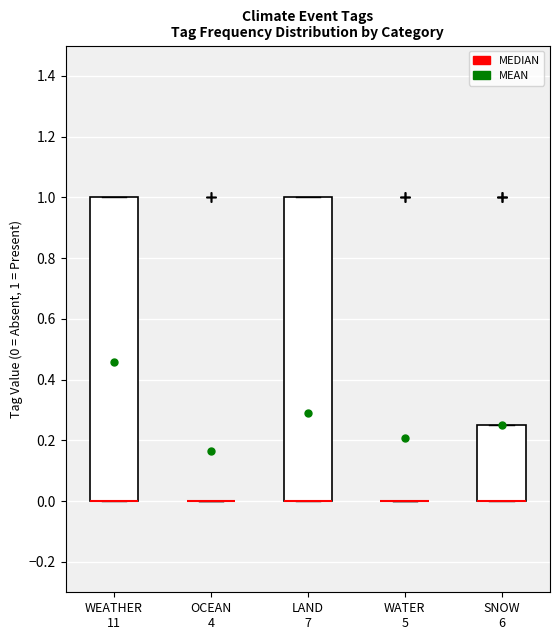

Reading left to right, read every box against the y-axis: the position of its median line, the range the box covers, and the ends of its whiskers. The values are not printed on the chart, so give them approximately, as read against the axis.

WEATHER 11: median 0.00 (drawn on the box's lower edge), box 0.00 to 1.00, whiskers 0.00 to 1.00
OCEAN 4: box collapsed to a line at 0.00, whiskers 0.00 to 0.00
LAND 7: median 0.00 (drawn on the box's lower edge), box 0.00 to 1.00, whiskers 0.00 to 1.00
WATER 5: box collapsed to a line at 0.00, whiskers 0.00 to 0.00
SNOW 6: median 0.00 (drawn on the box's lower edge), box 0.00 to 0.26, whiskers 0.00 to 0.26